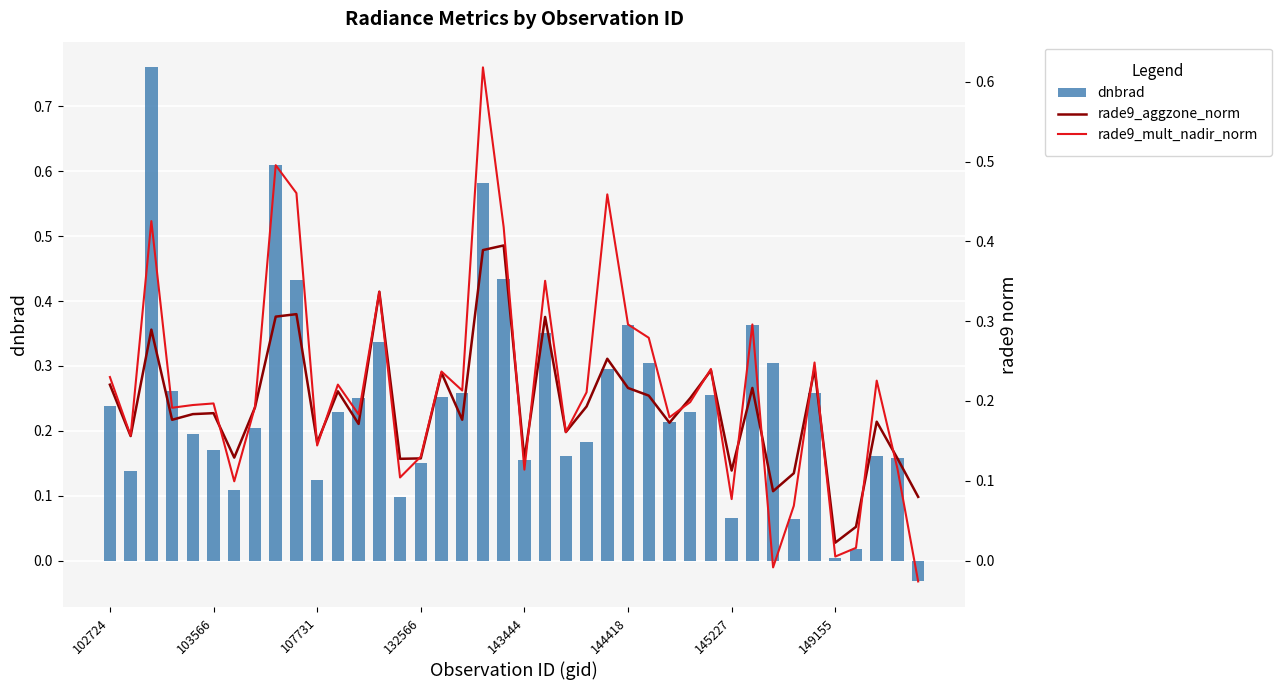

What is the approximate value of rade9_aggzone_norm at 19?

0.4